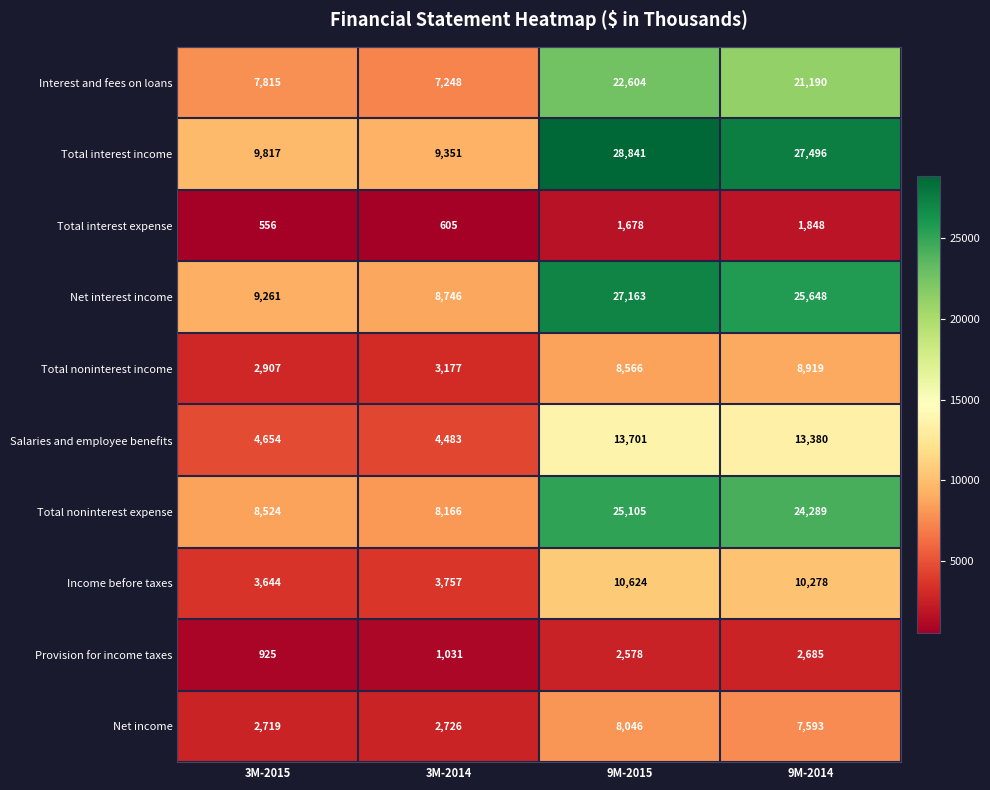

At which label does Net interest income reach its peak?

9M-2015